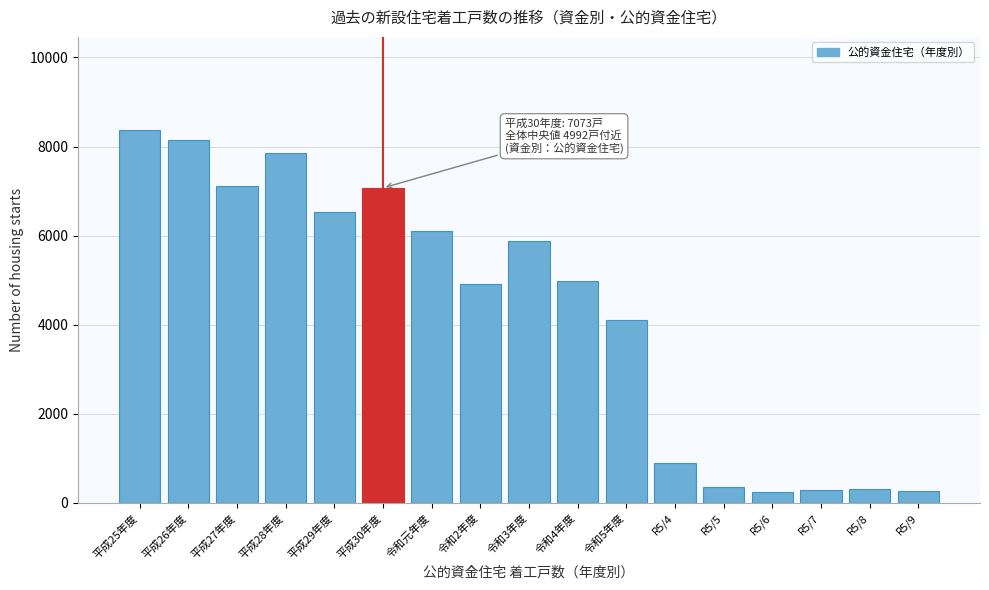

What is the label of the 10th bar from the left?

令和4年度